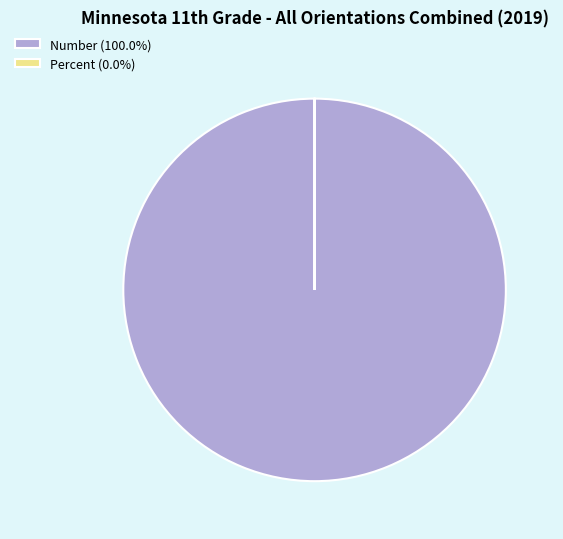

Which slice represents more than half of the pie?

Number